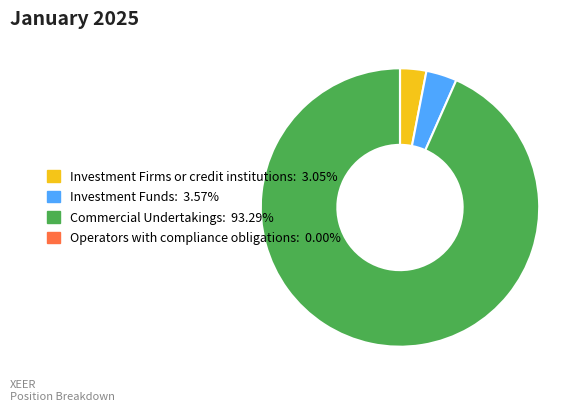

Between Commercial Undertakings and Investment Firms or credit institutions, which is larger?

Commercial Undertakings